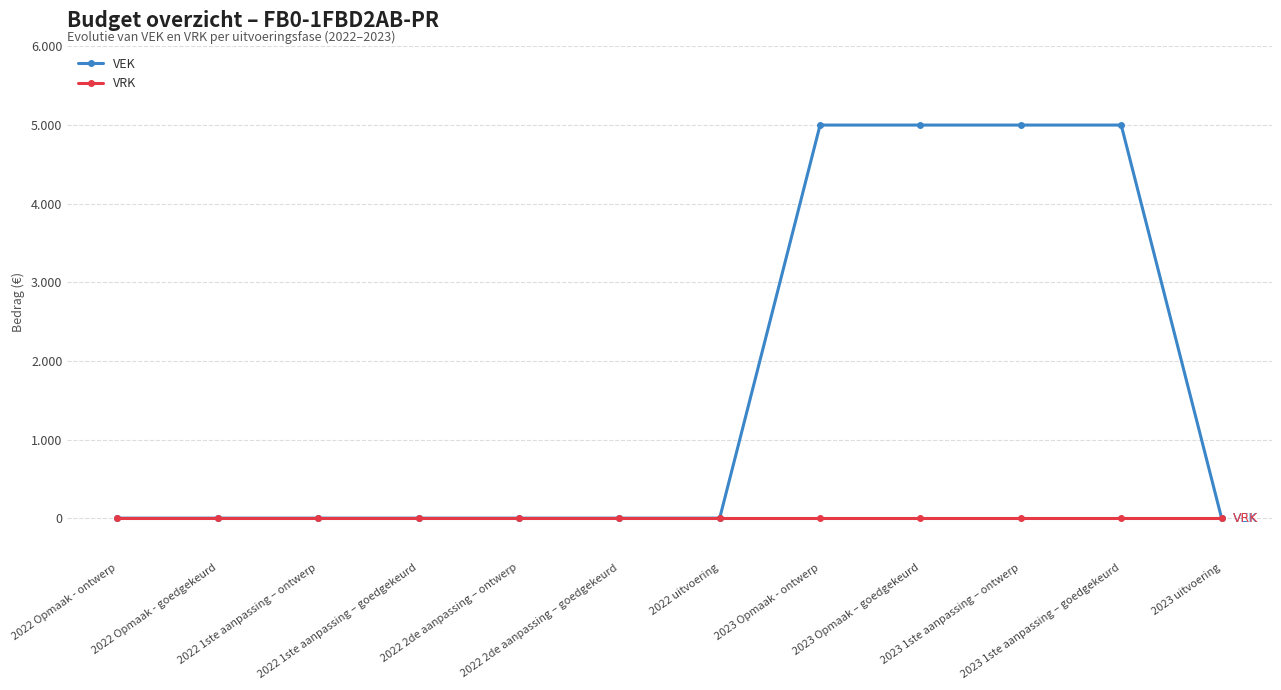

At which label is VEK closest to 2500?

2022 Opmaak - ontwerp